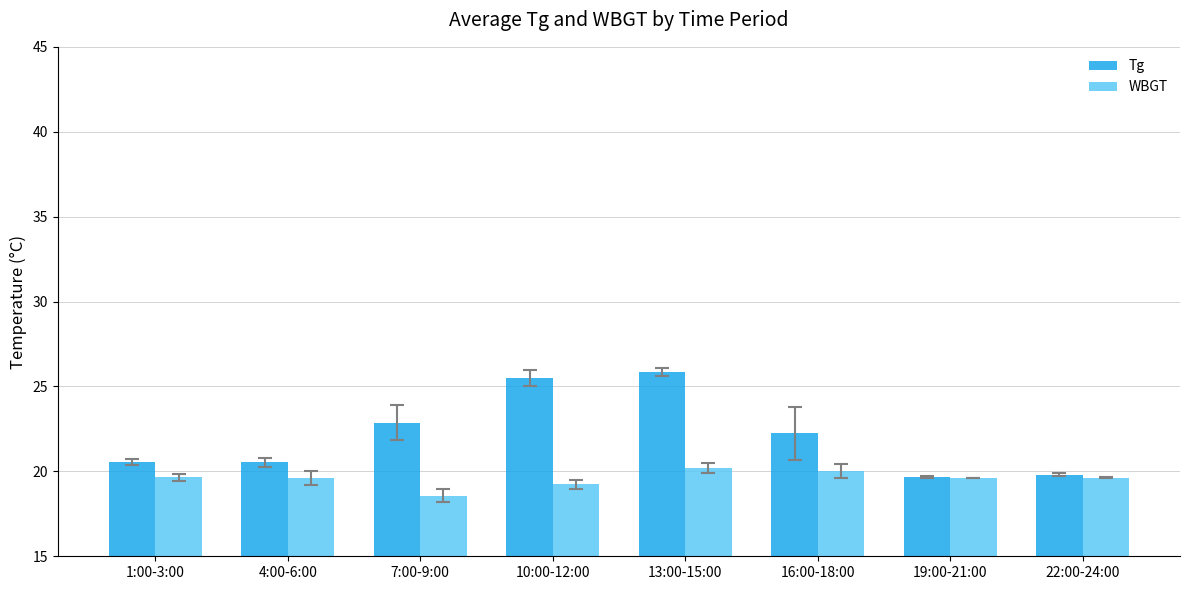

At which label is Tg closest to 22?

16:00-18:00